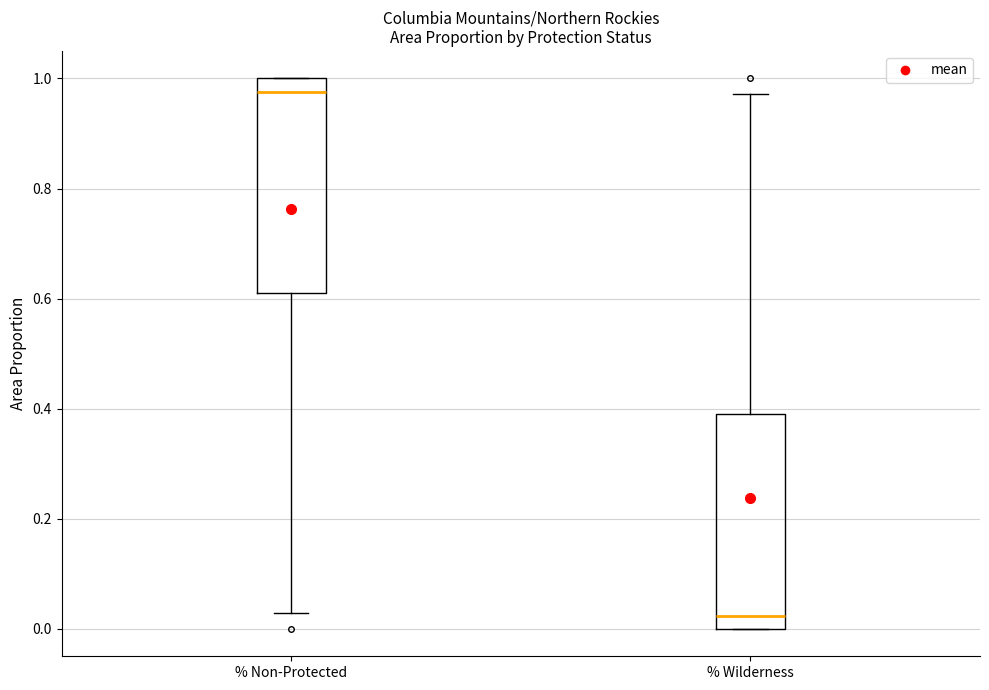

Which box has the lowest median line?

% Wilderness